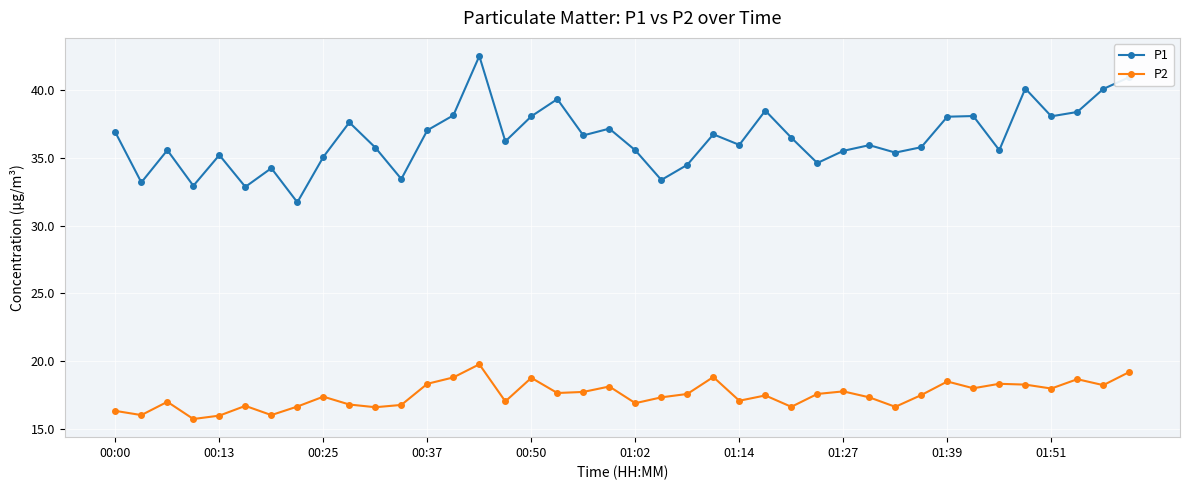

True or false: P2 has more than 1 points higher than both neighbors.

True